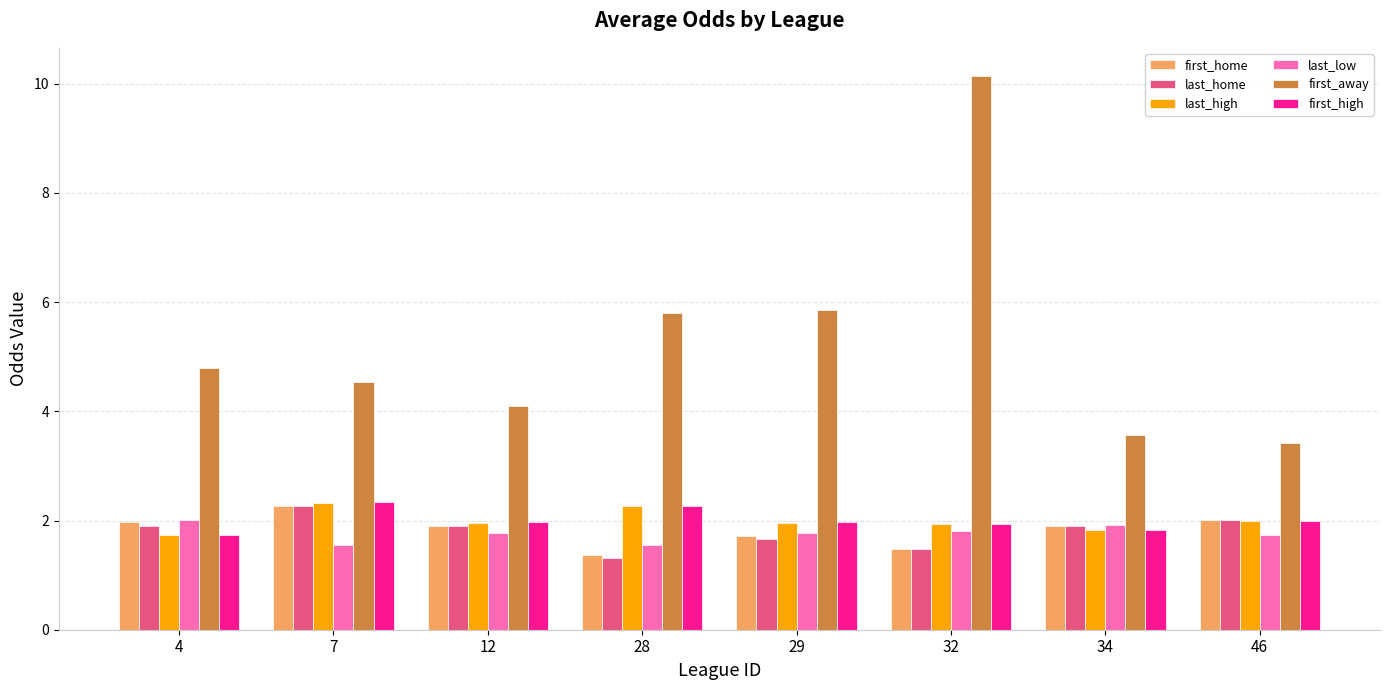

What is the difference between the maximum and minimum values in the last_home series?

0.9